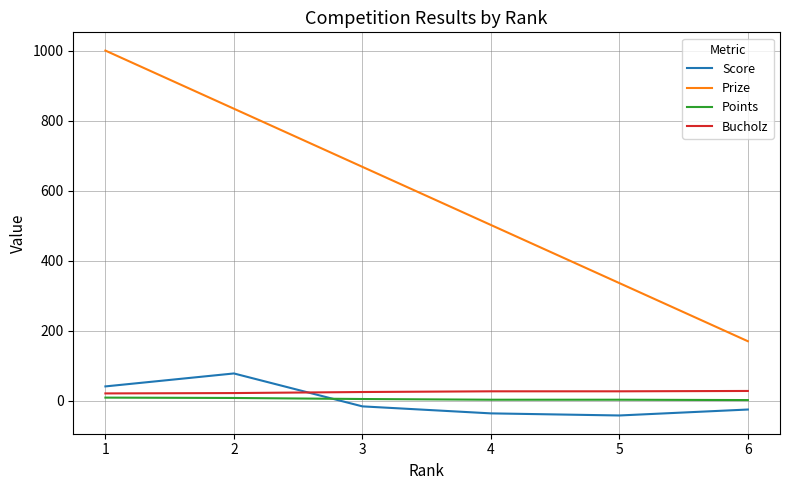

At how many categories does at least one series exceed 148?

6